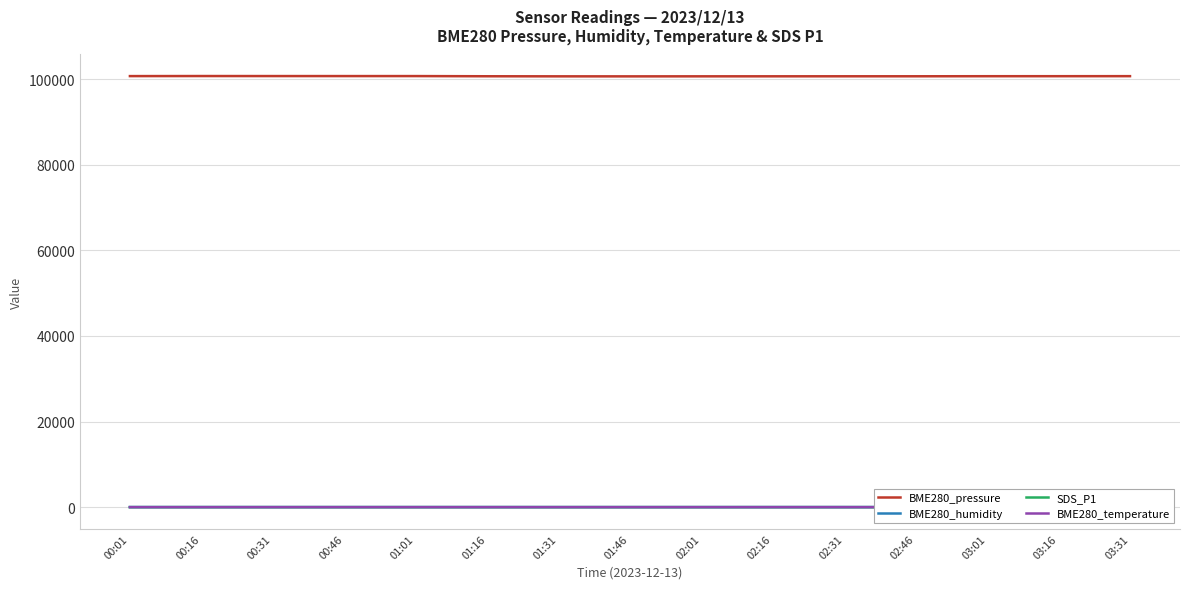

Which series has the largest range (max minus min)?

BME280_pressure